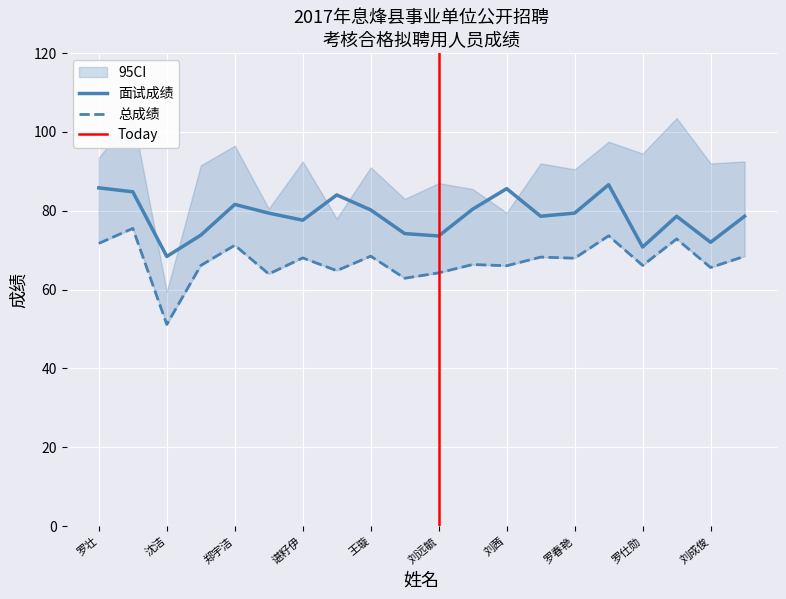

Reading left to right, transcribe all the data shown in this chart.

面试成绩(100分): 罗壮=85.8	李玲玲=84.8	沈洁=68.4	李树=73.8	郑宇洁=81.6	王瑞=79.4	谌籽伊=77.6	杨倩男=84.0	王璇=80.2	孙璇=74.2	刘远毓=73.6	李小英=80.4	刘茜=85.6	胡世浩=78.6	罗春艳=79.4	李洪=86.6	罗仕勋=70.8	王娜娜=78.6	刘成俊=72.0	王君治=78.6
总成绩: 罗壮=71.7	李玲玲=75.5	沈洁=51.2	李树=66.1	郑宇洁=71.2	王瑞=64.0	谌籽伊=68.0	杨倩男=64.8	王璇=68.5	孙璇=62.9	刘远毓=64.2	李小英=66.4	刘茜=66.0	胡世浩=68.2	罗春艳=68.0	李洪=73.6	罗仕勋=66.1	王娜娜=72.8	刘成俊=65.6	王君治=68.4